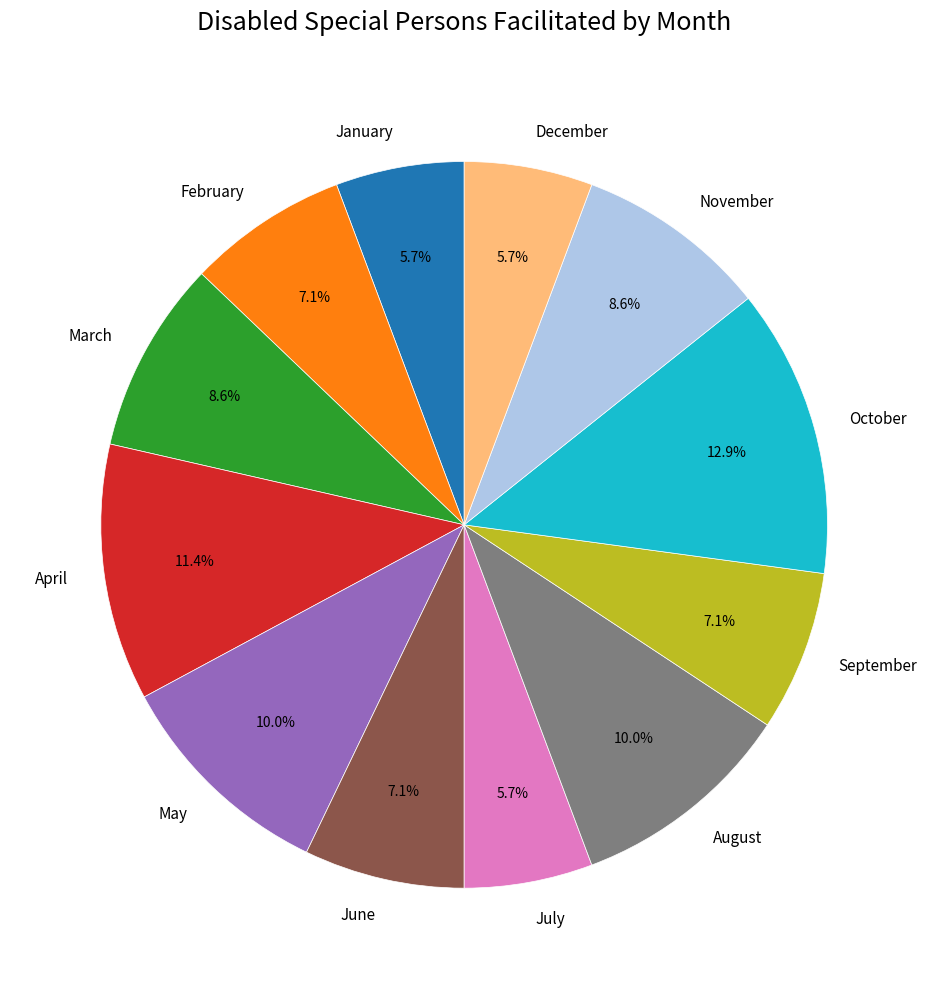

What is the total percentage of February and October?

20.0%